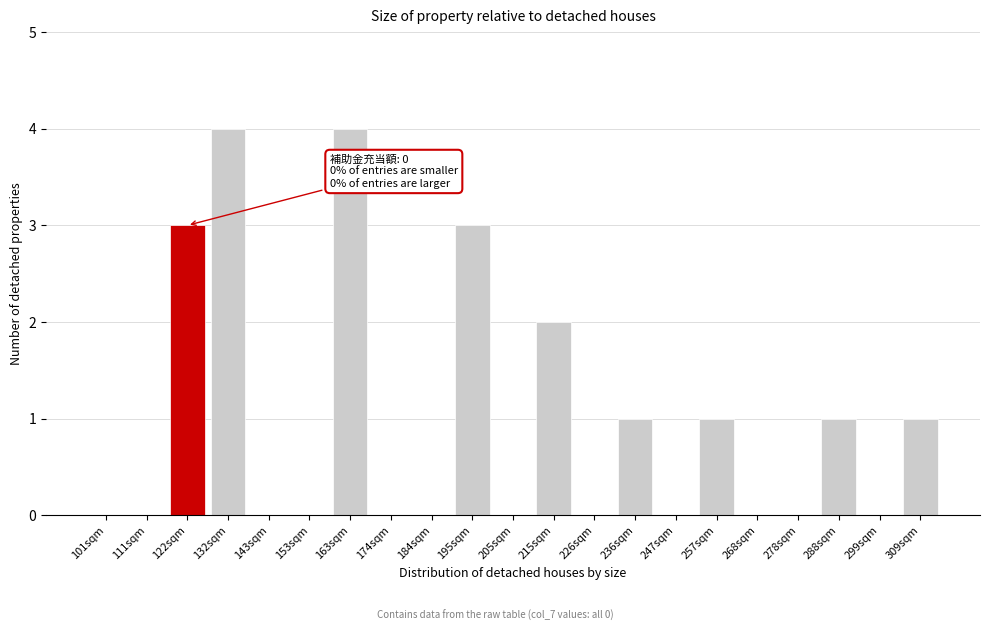

Reading right to left, transcribe all the data shown in this chart.

309sqm=1	299sqm=0	288sqm=1	278sqm=0	268sqm=0	257sqm=1	247sqm=0	236sqm=1	226sqm=0	215sqm=2	205sqm=0	195sqm=3	184sqm=0	174sqm=0	163sqm=4	153sqm=0	143sqm=0	132sqm=4	122sqm=3	111sqm=0	101sqm=0